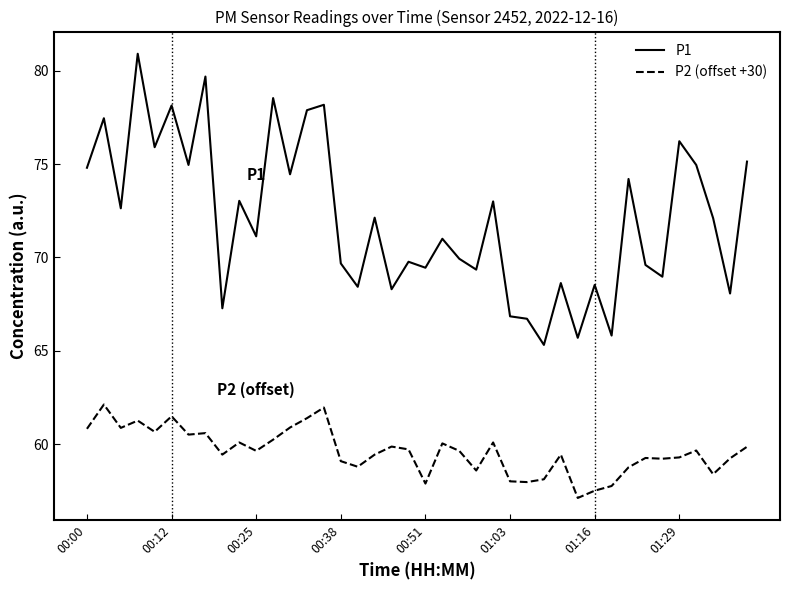

Which series has the largest range (max minus min)?

P1